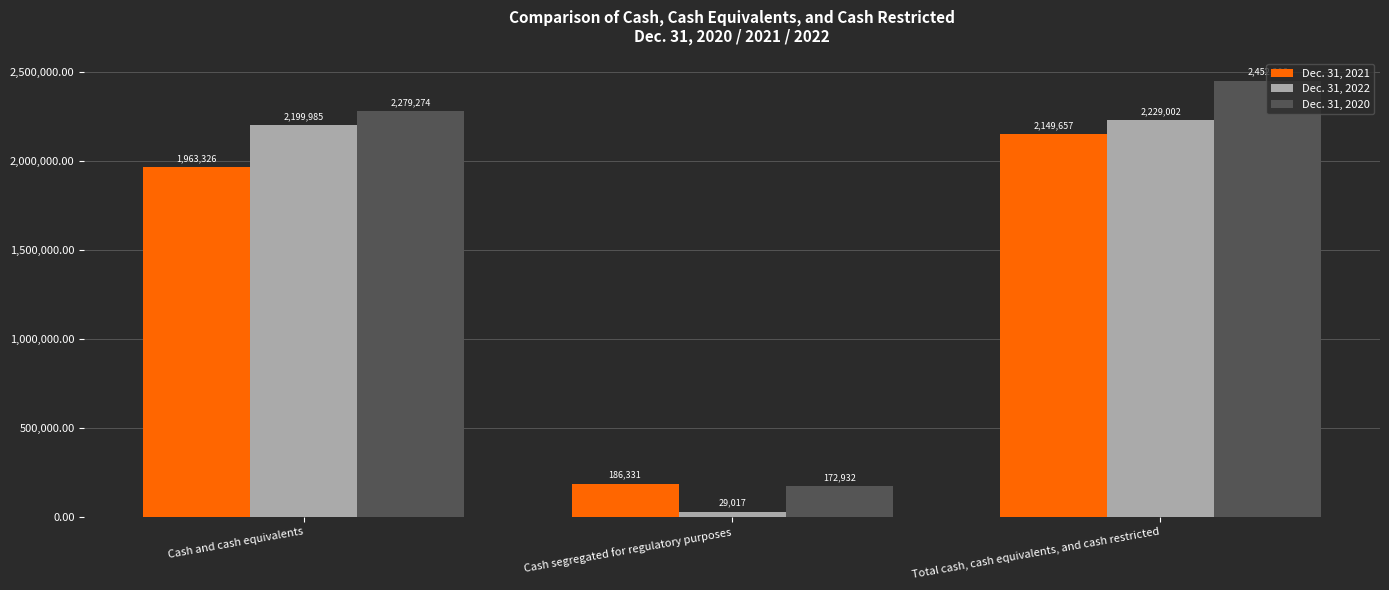

Which series has the widest spread of values?

Dec. 31, 2020